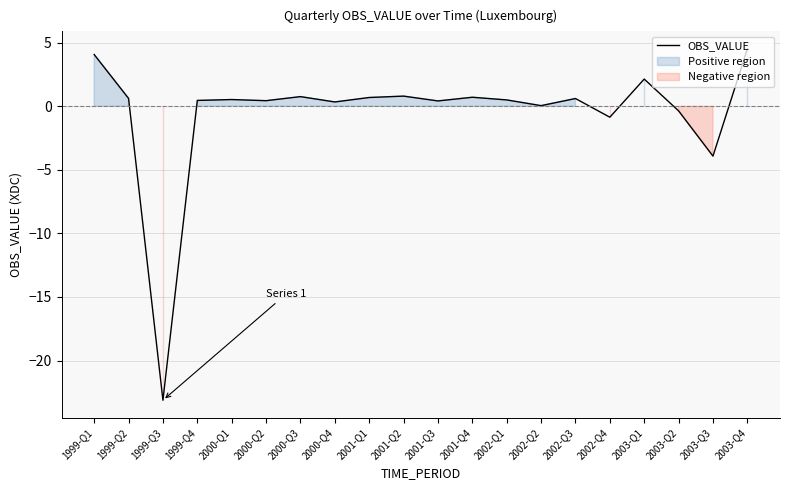

Does the chart display data point markers on the line(s)?

No